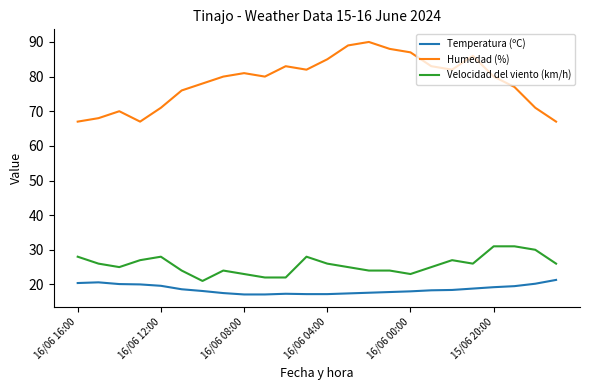

Which series has the largest total across all categories?

Humedad (%)